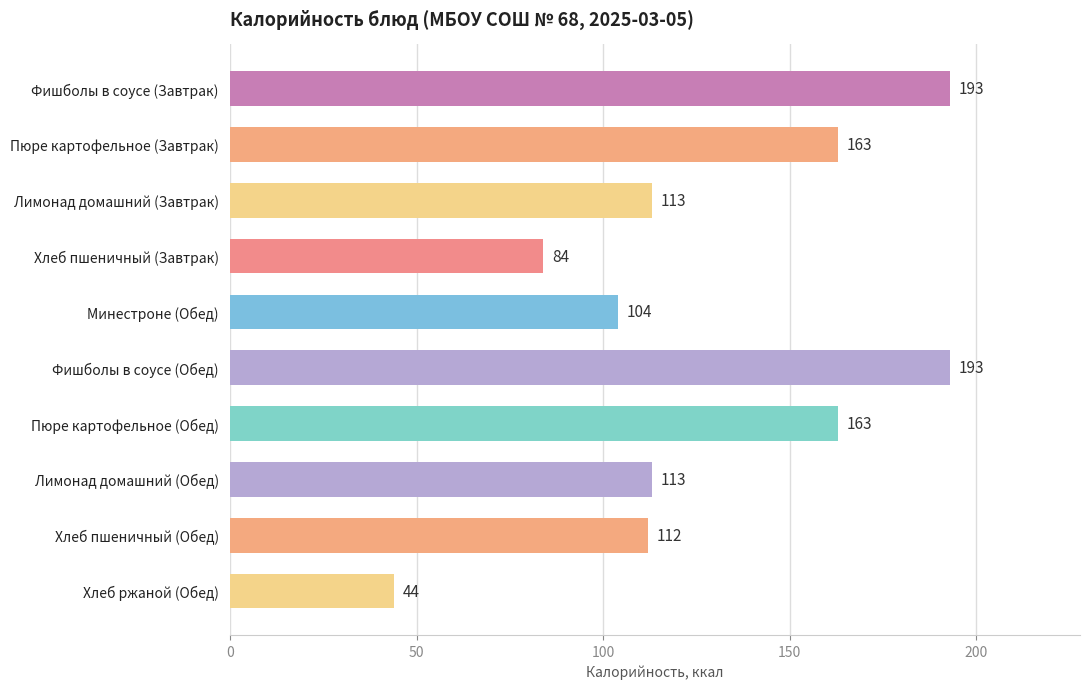

What is the ratio of the value at Хлеб пшеничный (Завтрак) to the value at Хлеб ржаной (Обед)?

1.9